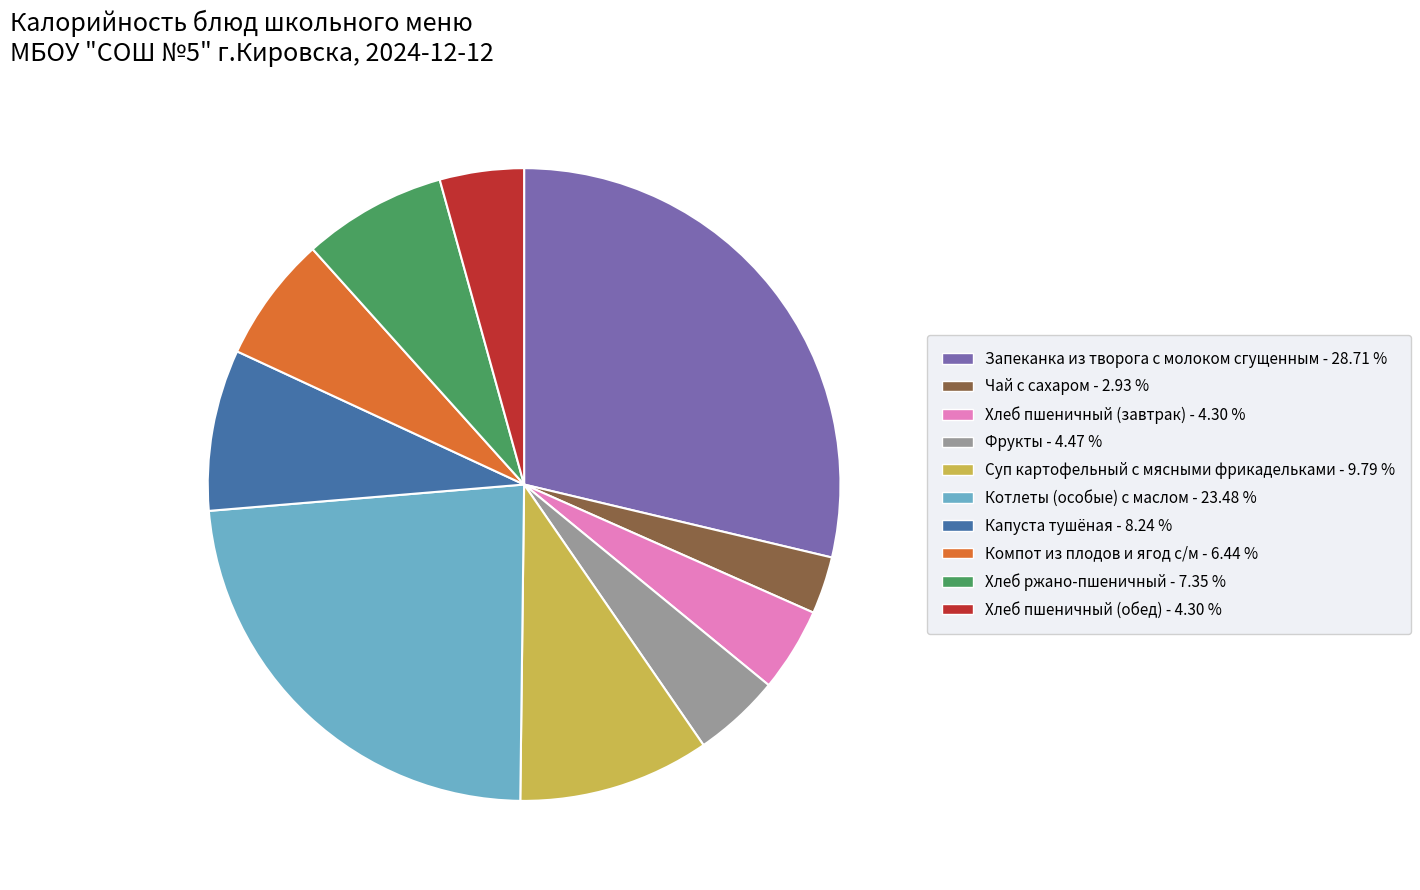

Which has a higher value, Суп картофельный с мясными фрикадельками or Хлеб пшеничный (завтрак)?

Суп картофельный с мясными фрикадельками